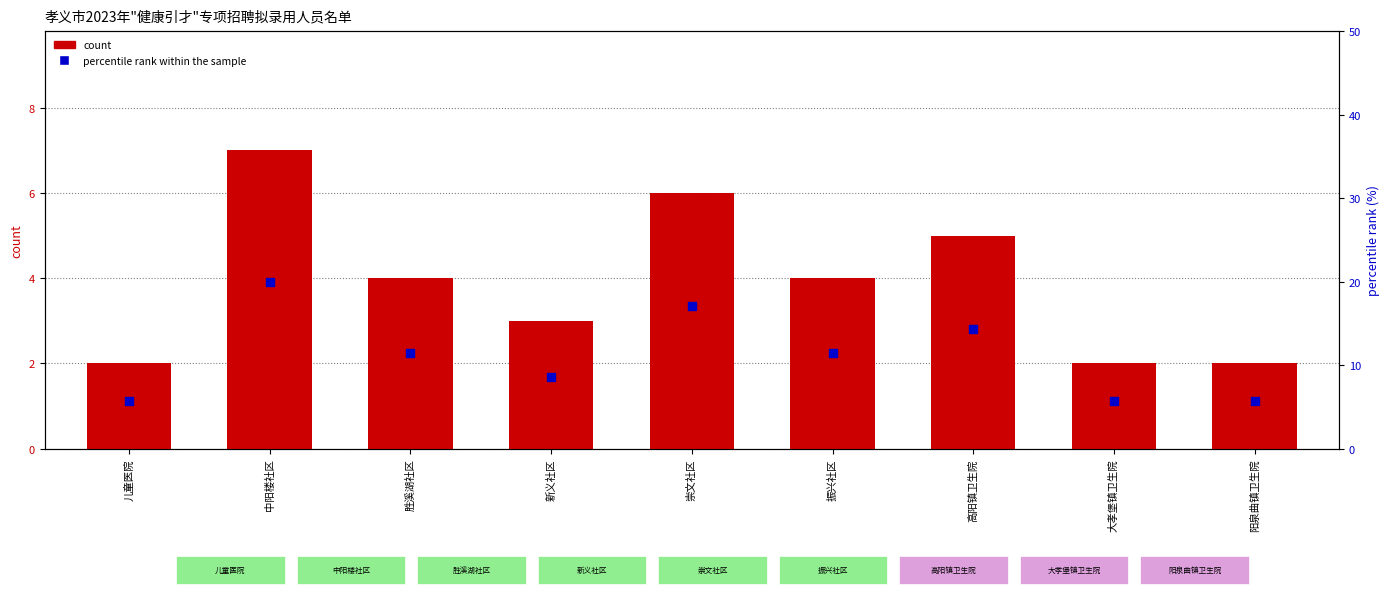

What are all the series names shown in the legend?

count, percentile rank within the sample